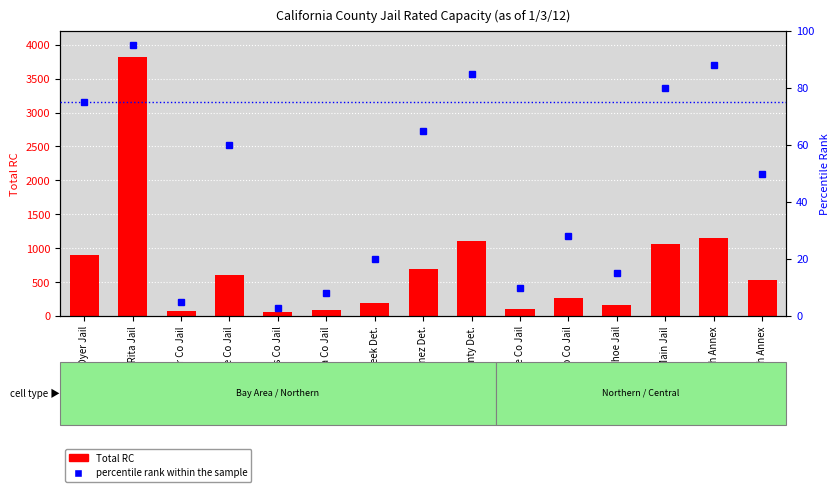

Which category has the lowest value across all series?

Calaveras Co Jail